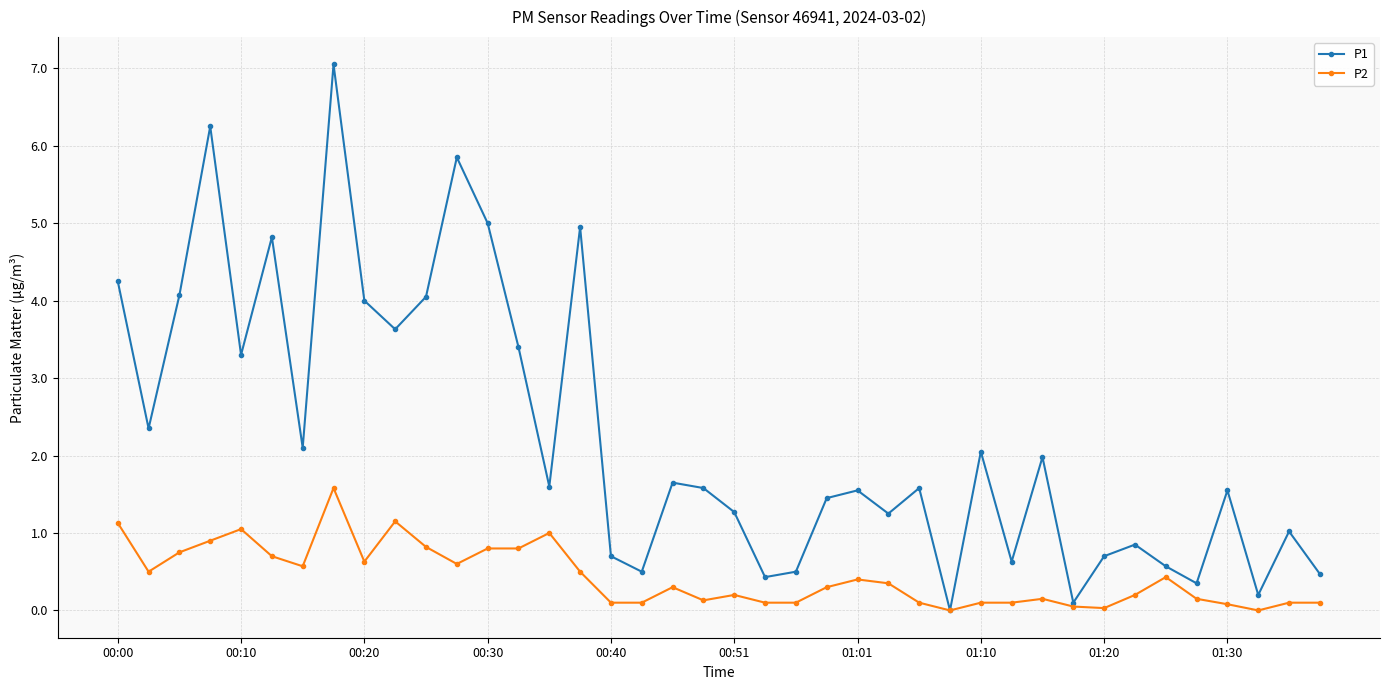

Which series has the largest total across all categories?

P1